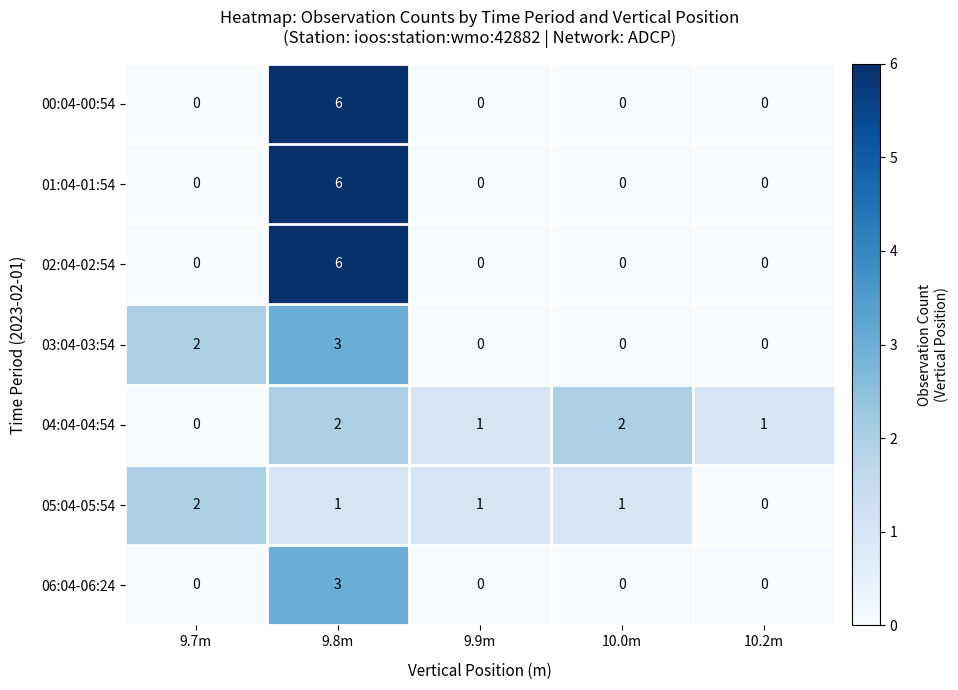

Which series changed the most between 9.9m and 10.2m?

05:04-05:54